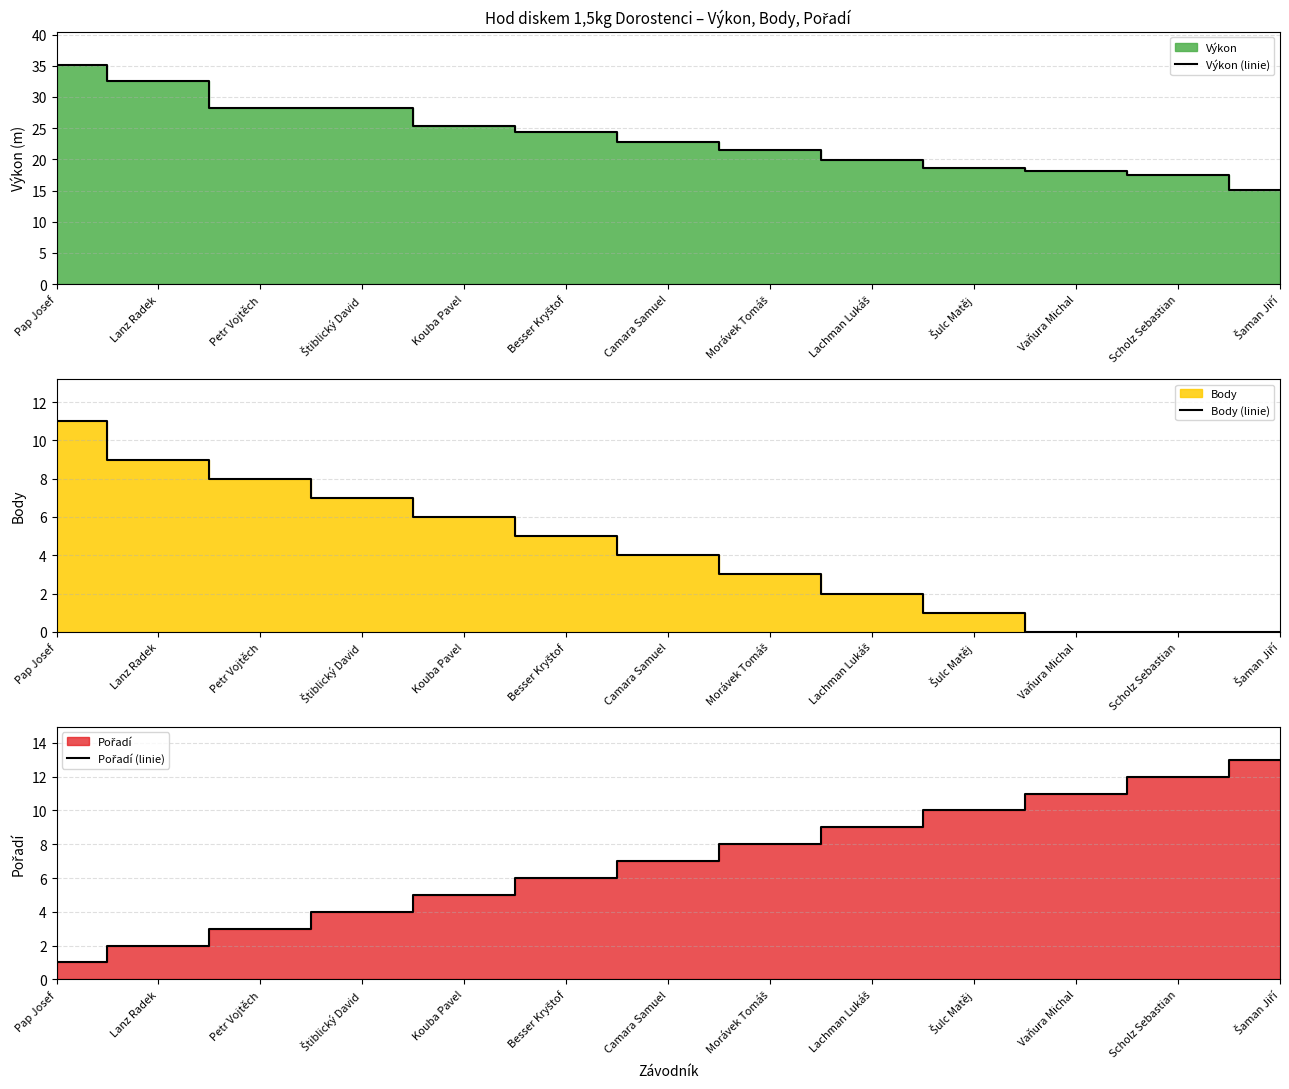

True or false: Body (linie) and Výkon (linie) cross at least once.

False